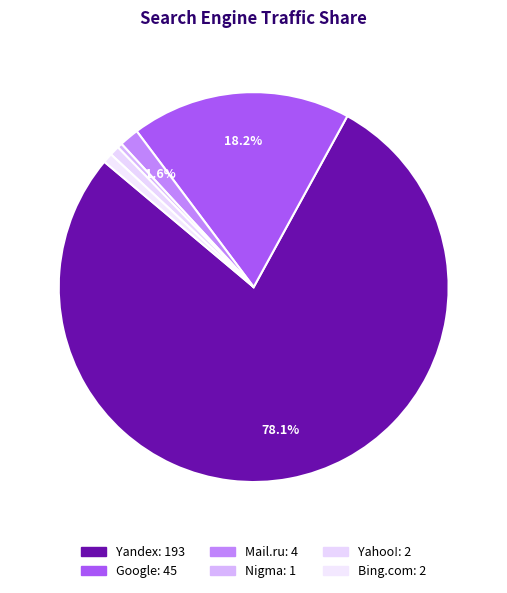

To the nearest percent, what is the average slice percentage?

17%